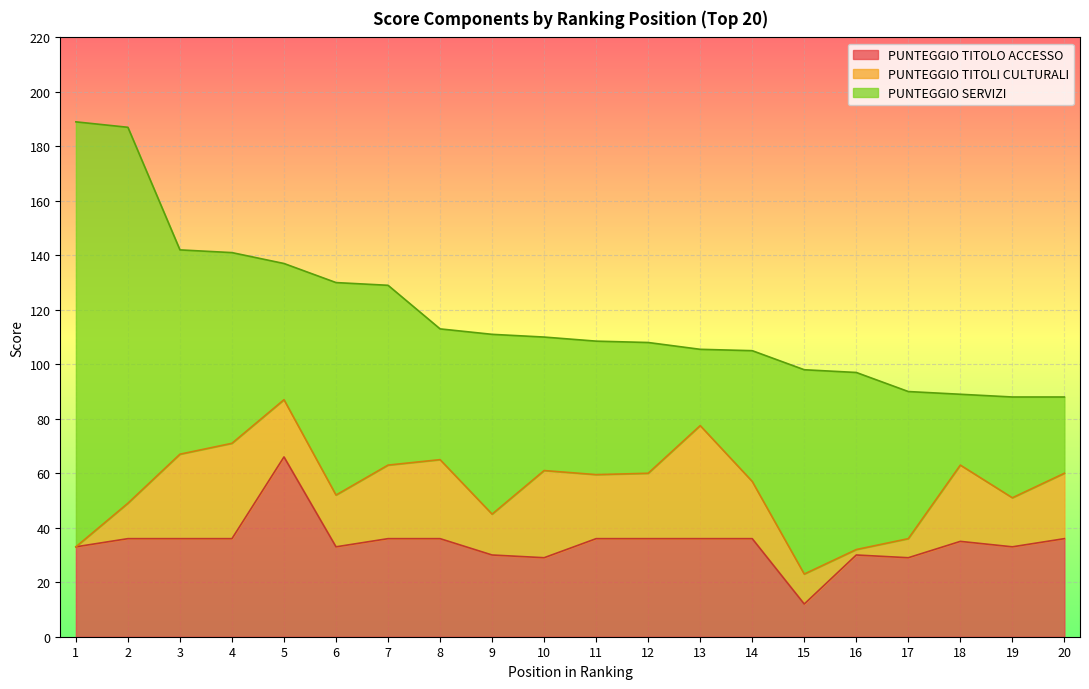

Which series ends up on top after the final intersection of PUNTEGGIO TITOLO ACCESSO and PUNTEGGIO SERVIZI?

PUNTEGGIO TITOLO ACCESSO